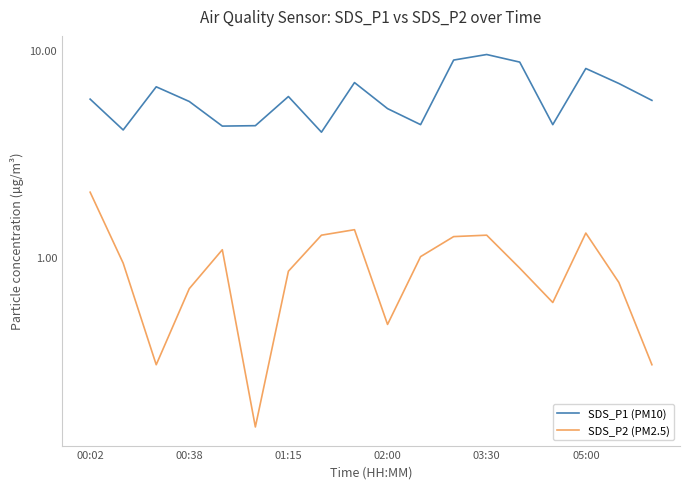

Rank the categories by SDS_P2 (PM2.5) value from highest to lowest.

00:02, 8, 15, 7, 12, 11, 03:30, 10, 00:38, 13, 6, 16, 02:00, 14, 9, 01:15, 17, 05:00